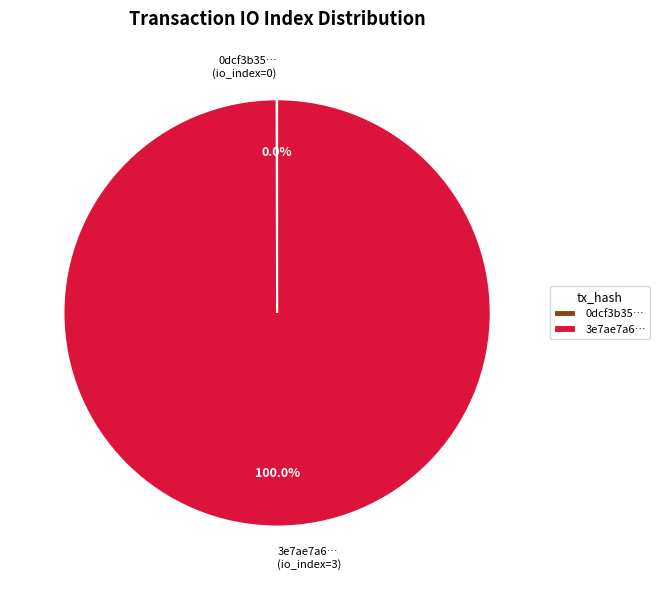

Does any single category account for the majority?

Yes